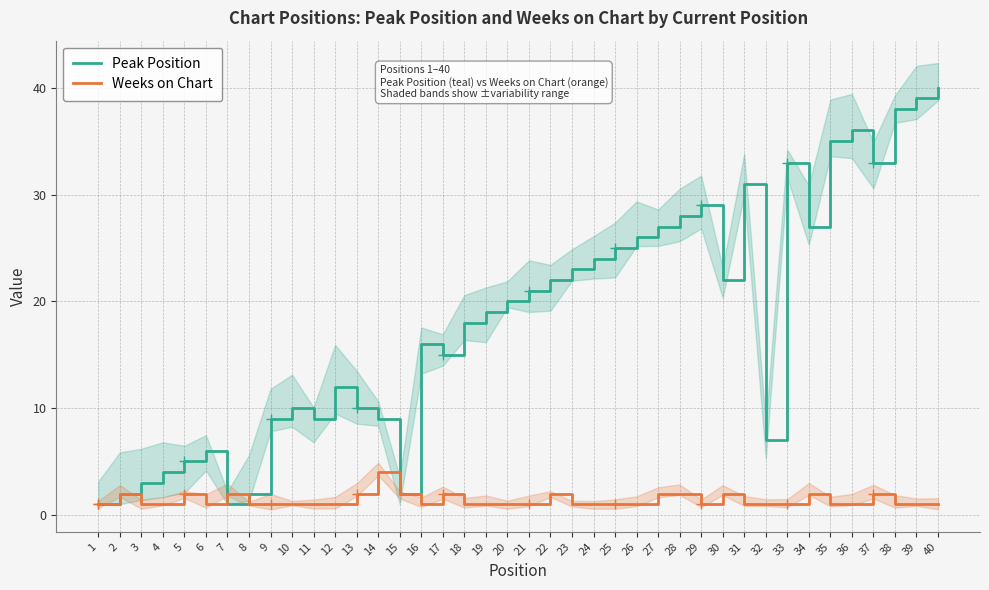

True or false: Weeks on Chart has a value of 4 at 14.

True